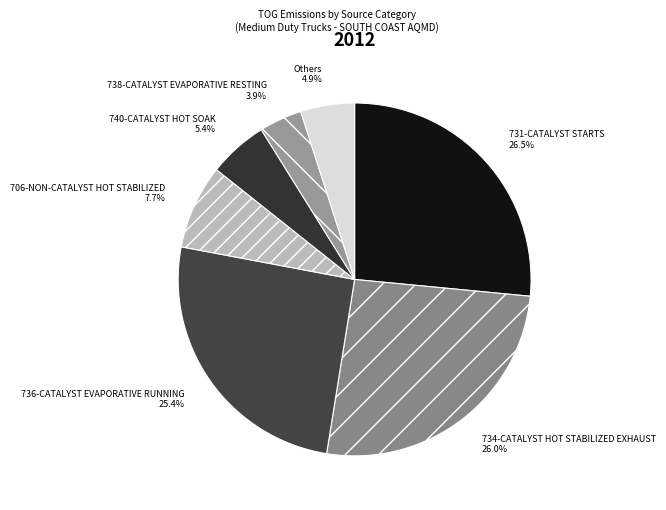

Do 731-CATALYST STARTS and 740-CATALYST HOT SOAK together represent more than half of the pie?

No